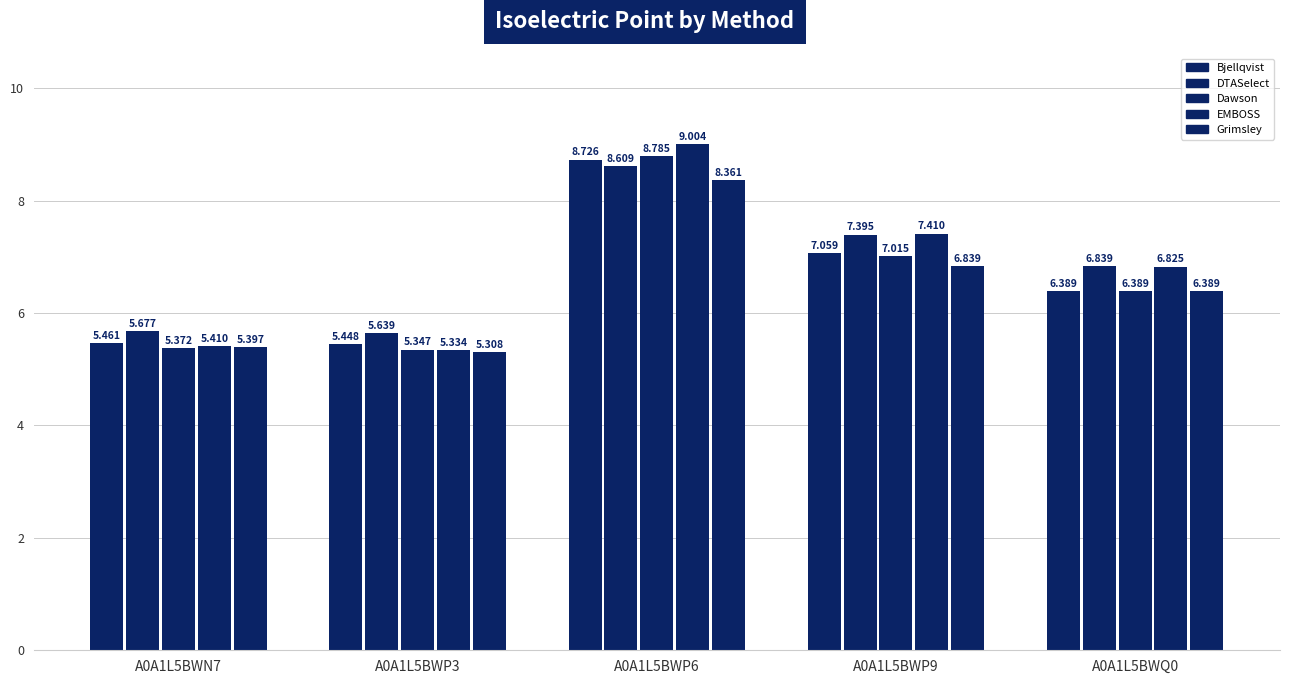

What is the difference between the maximum and second lowest values in the Grimsley series?

3.0